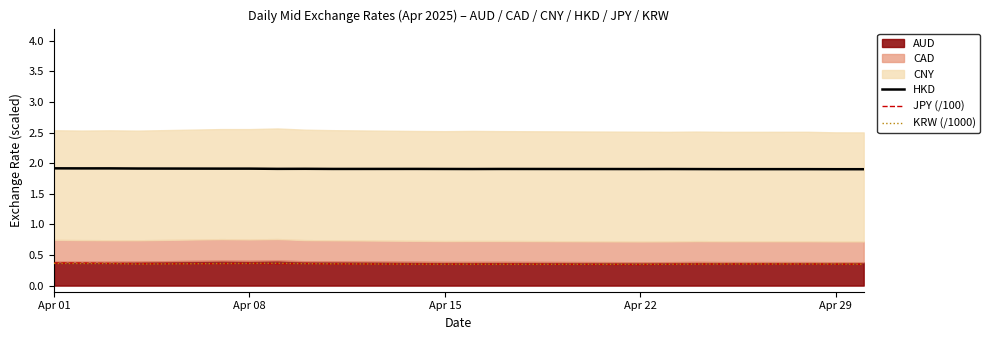

Does the chart have visible grid lines?

No